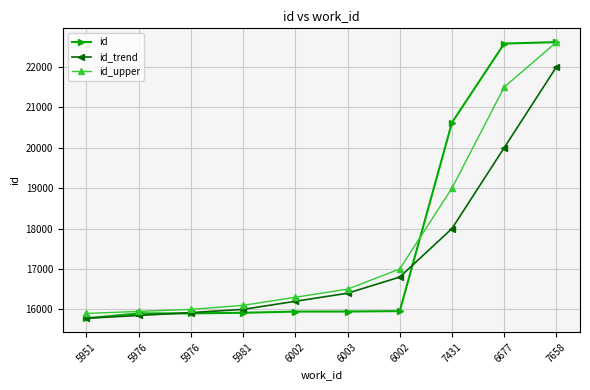

What is the minimum value shown in the chart?

15780